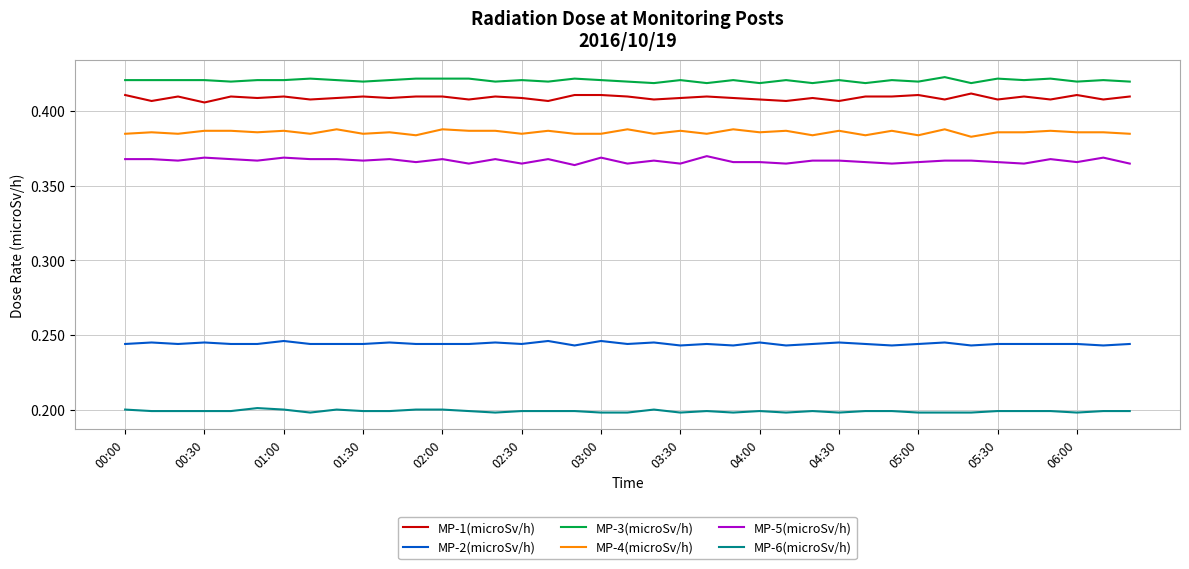

Which series has the largest total across all categories?

MP-3(microSv/h)